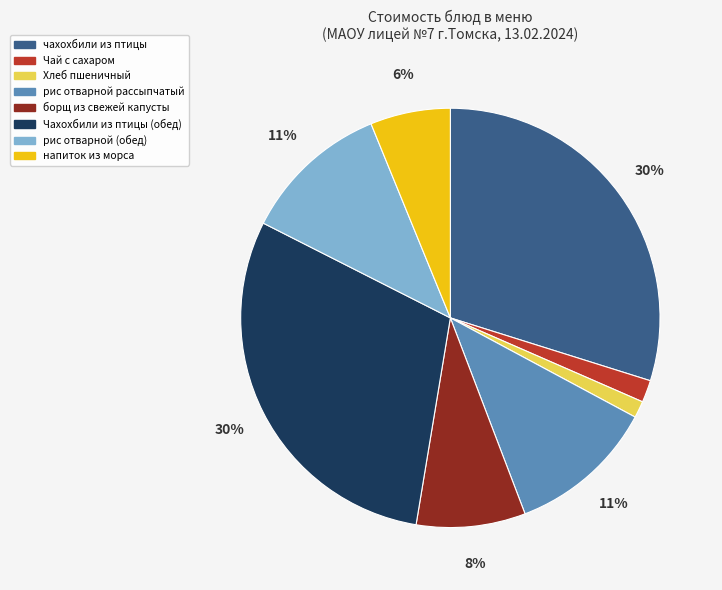

The чахохбили из птицы slice represents 22% of the pie. True or false?

False